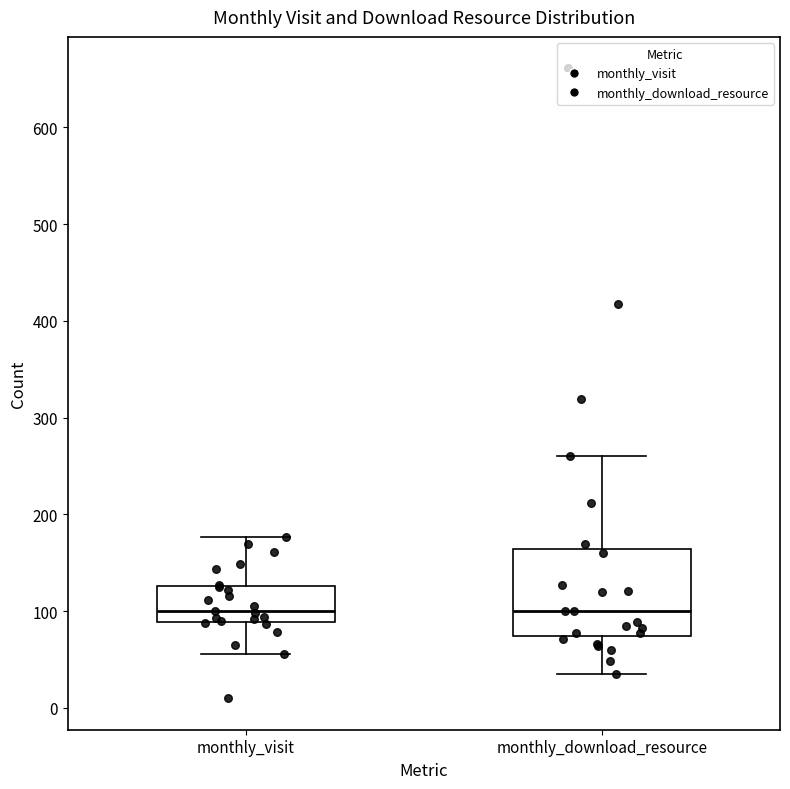

Reading left to right, transcribe this box plot: for each box, give where its median line is, the range the box spans, and where its two whiskers end, as read against the y-axis. The values are not printed on the chart, so give them approximately, as read against the axis.

monthly_visit: median 100, box 90 to 130, whiskers 60 to 180
monthly_download_resource: median 100, box 70 to 160, whiskers 40 to 260